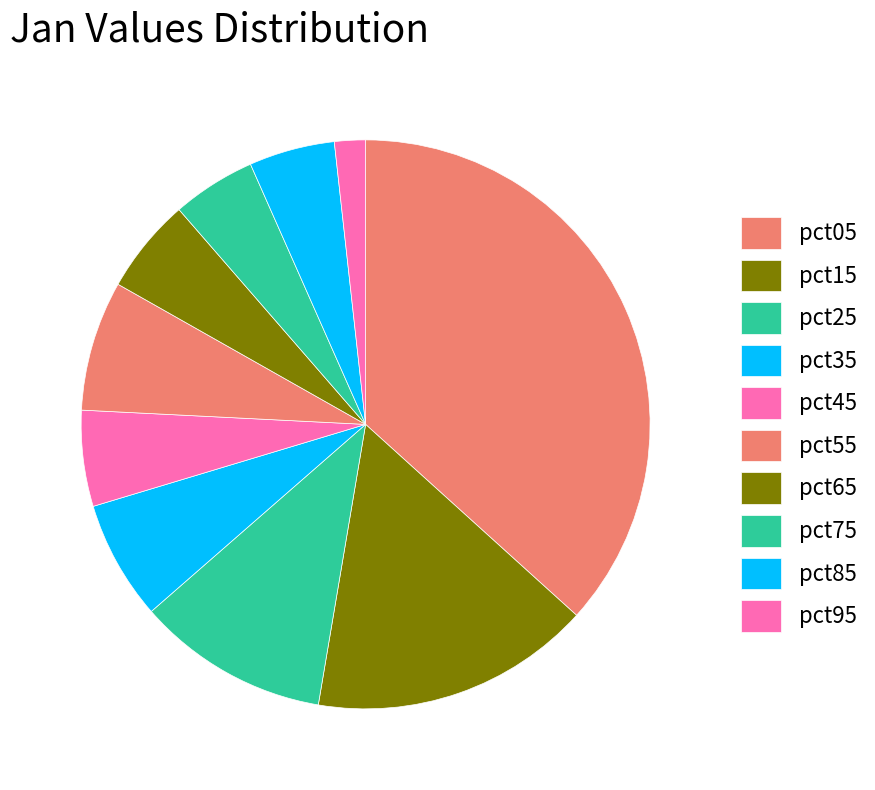

Which category has the biggest portion of the pie?

pct05